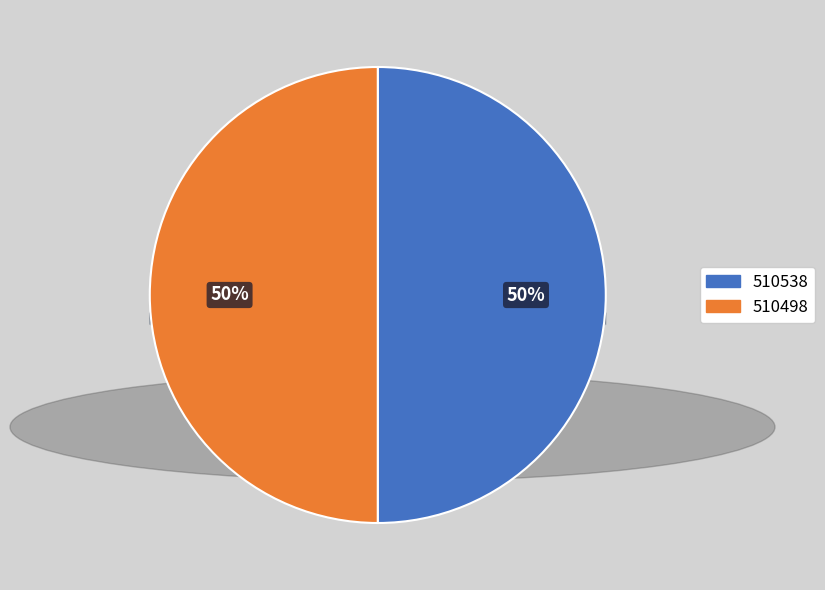

What percentage is the 510498 slice, to the nearest percent?

50%